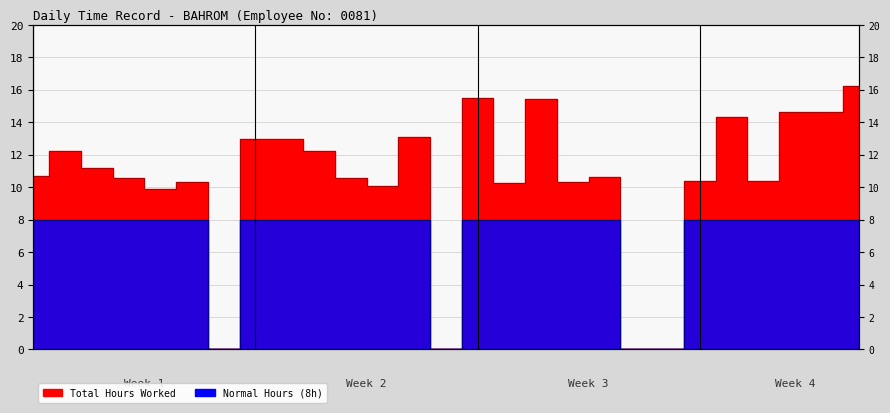

What is the difference between the second highest and minimum values in the Normal Hours series?

8.0